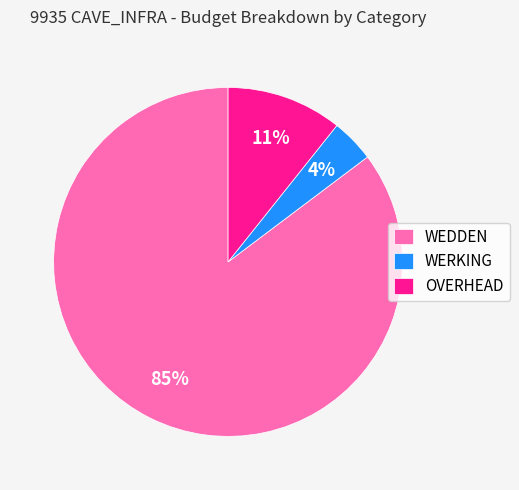

Rank the categories by value from highest to lowest.

WEDDEN, OVERHEAD, WERKING